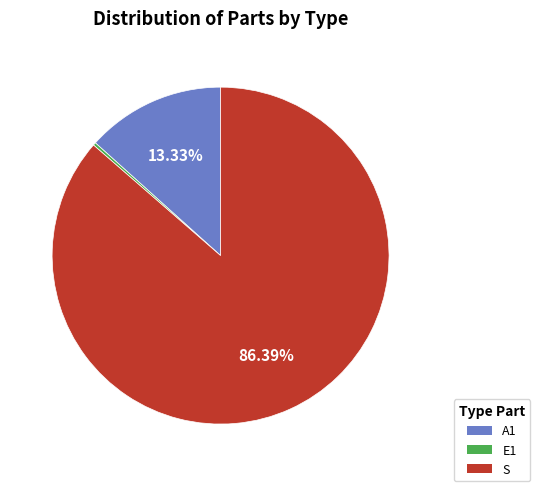

Which has a higher value, S or A1?

S